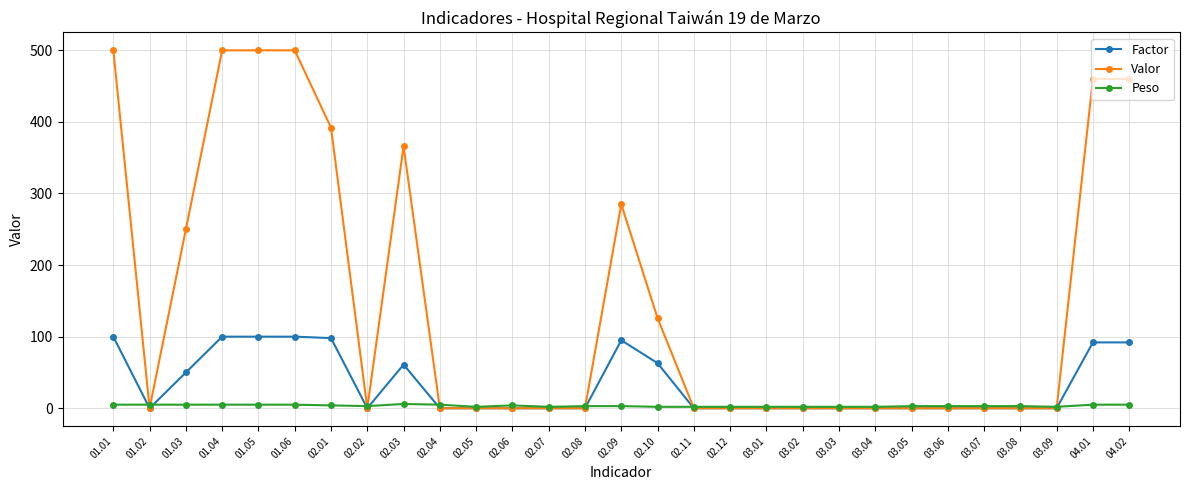

Which series has the largest total across all categories?

Valor